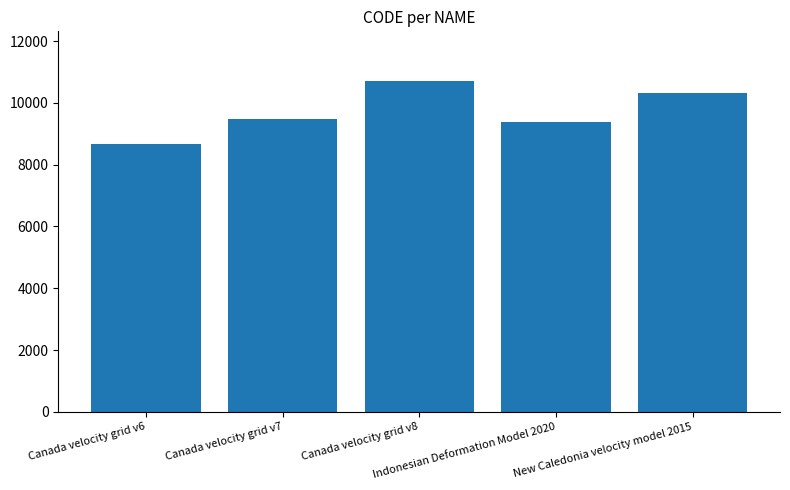

List the labels in order of value, largest first.

Canada velocity grid v8, New Caledonia velocity model 2015, Canada velocity grid v7, Indonesian Deformation Model 2020, Canada velocity grid v6